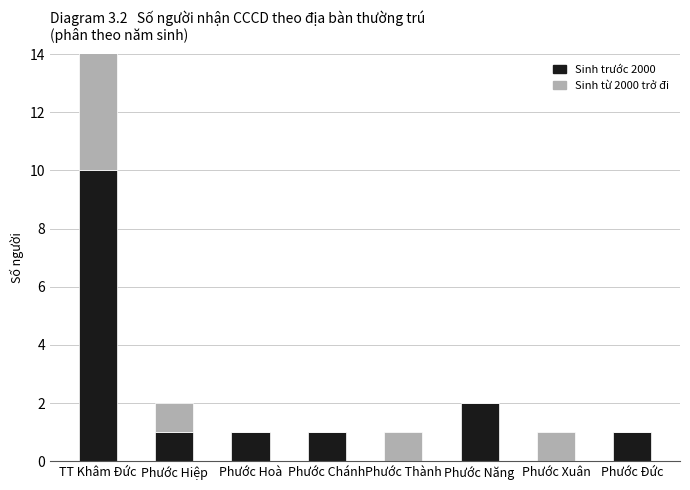

Rank the categories by Sinh trước 2000 value from lowest to highest.

Phước Thành, Phước Xuân, Phước Hiệp, Phước Hoà, Phước Chánh, Phước Đức, Phước Năng, TT Khâm Đức